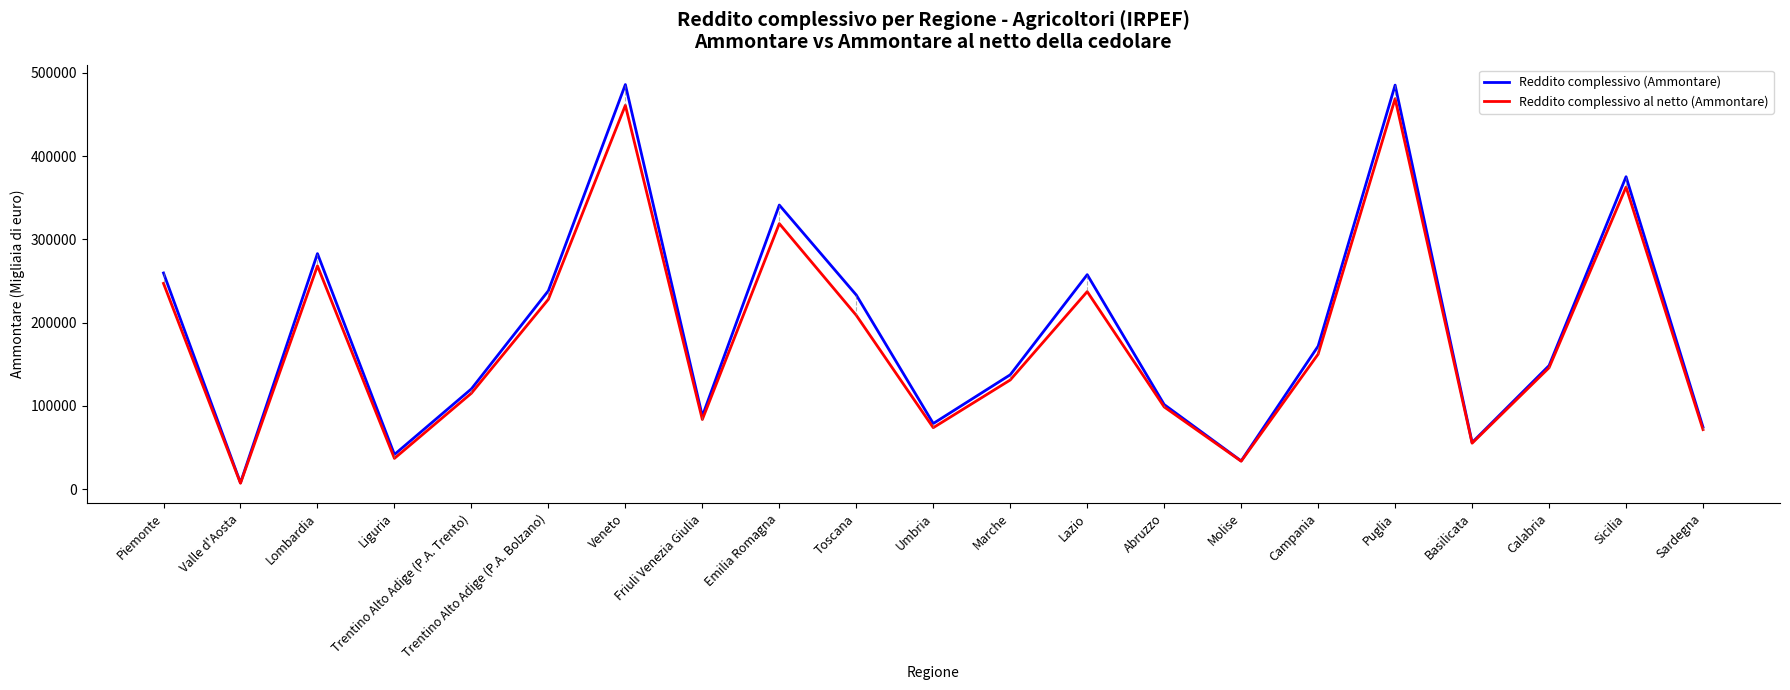

The Reddito complessivo al netto (Ammontare) series shows 36796 at Liguria. True or false?

True